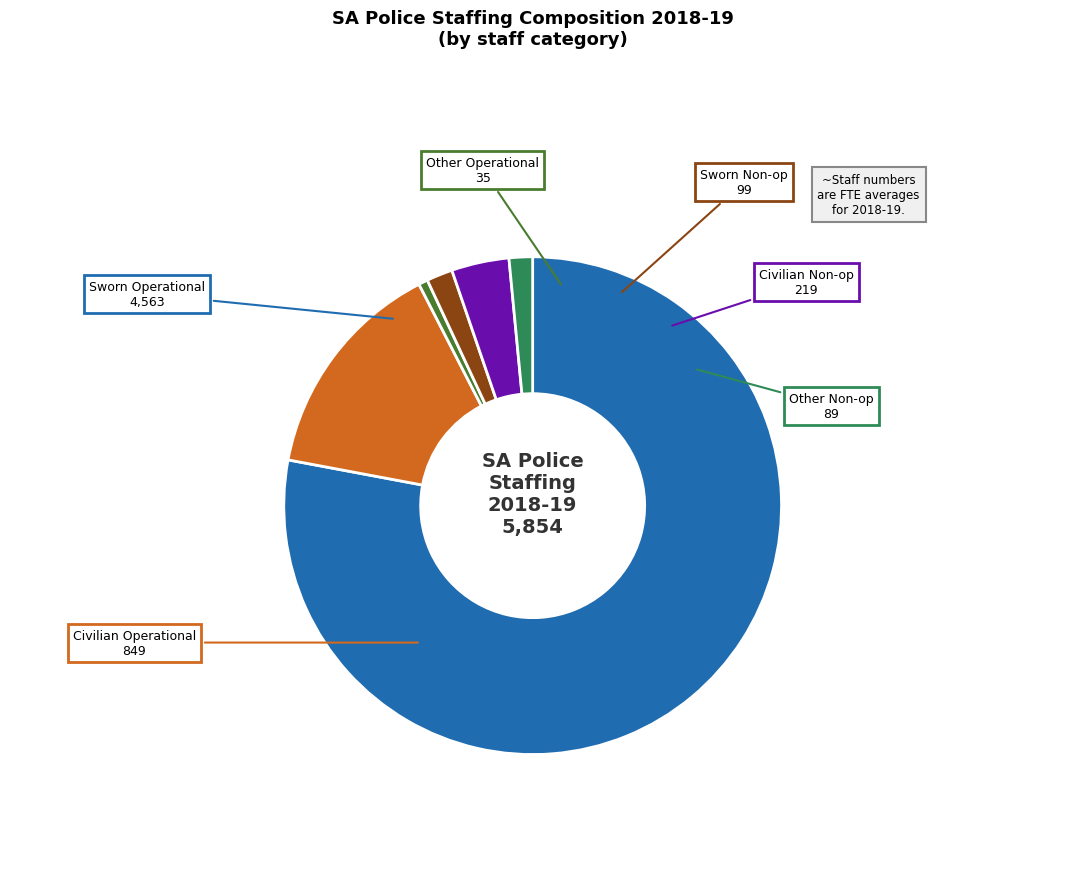

Is there any slice that represents more than half of the pie?

Yes